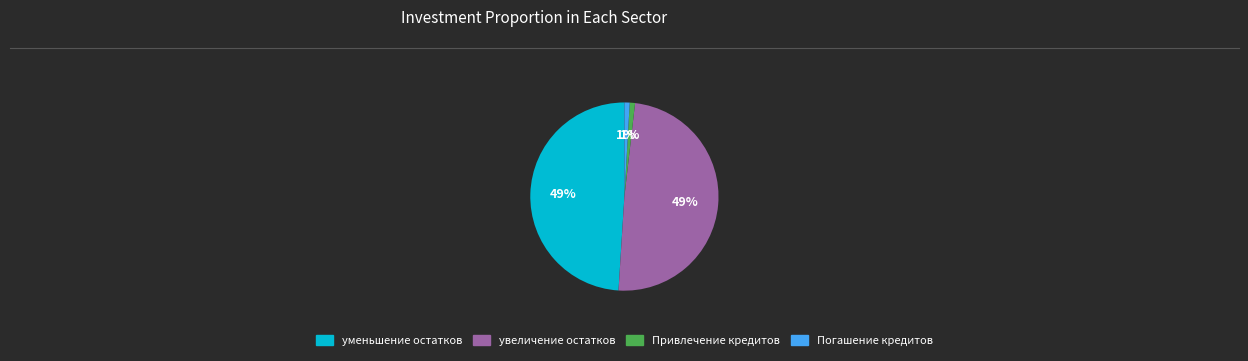

To the nearest percent, what is the difference between the largest and smallest slice percentages?

48%